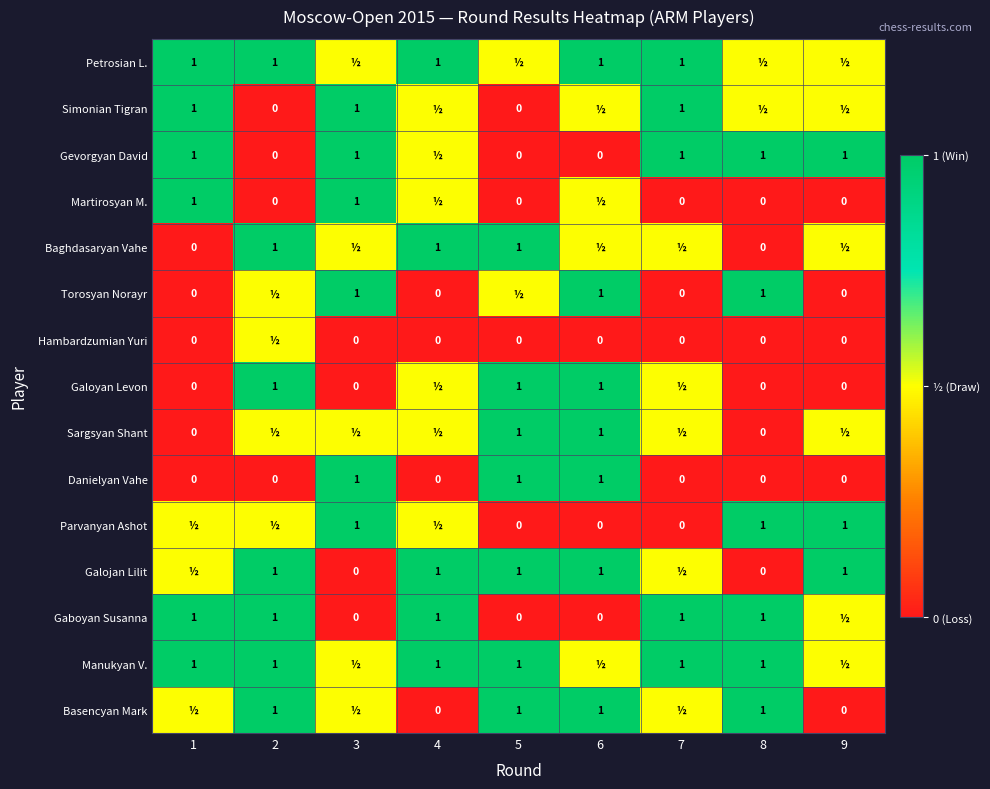

Is the value of Manukyan V. at 7 greater than the value of Danielyan Vahe at 9?

Yes